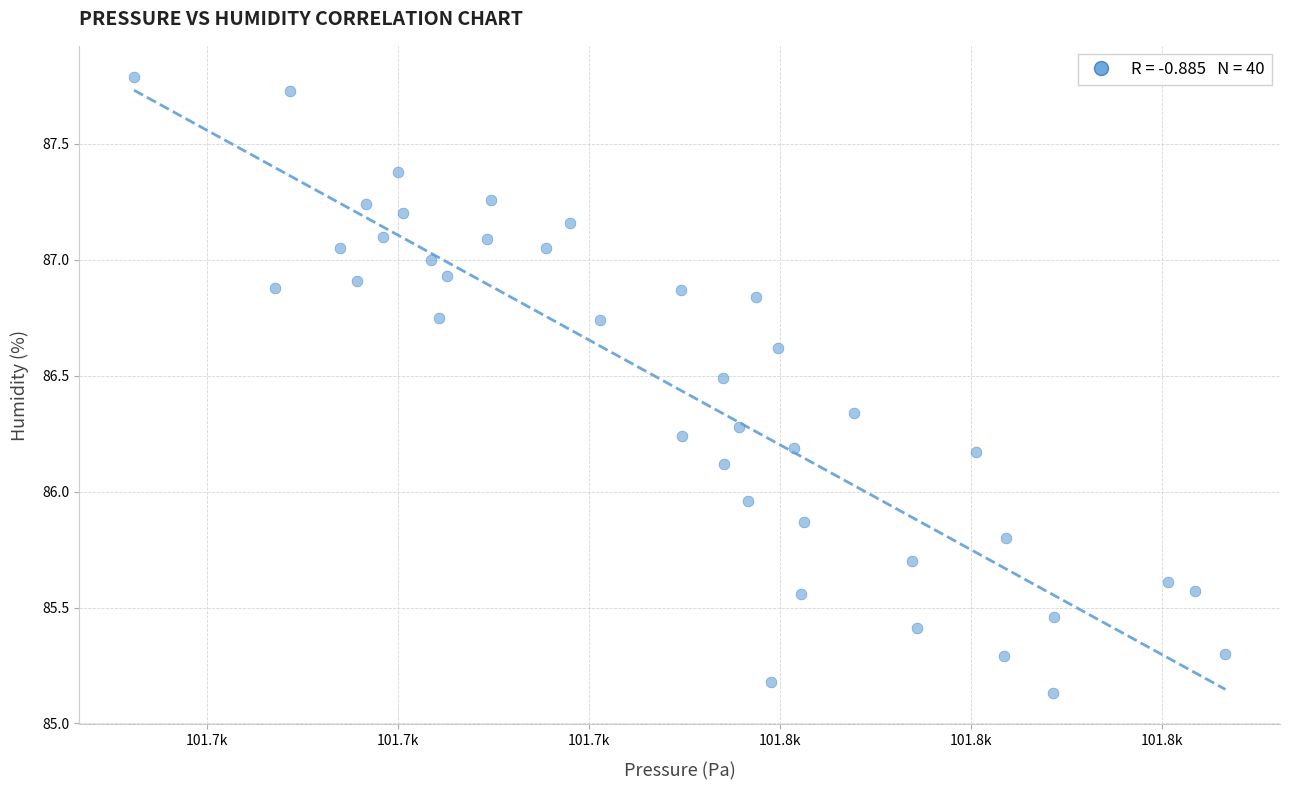

What is the range of Y values (max minus min)?

2.7